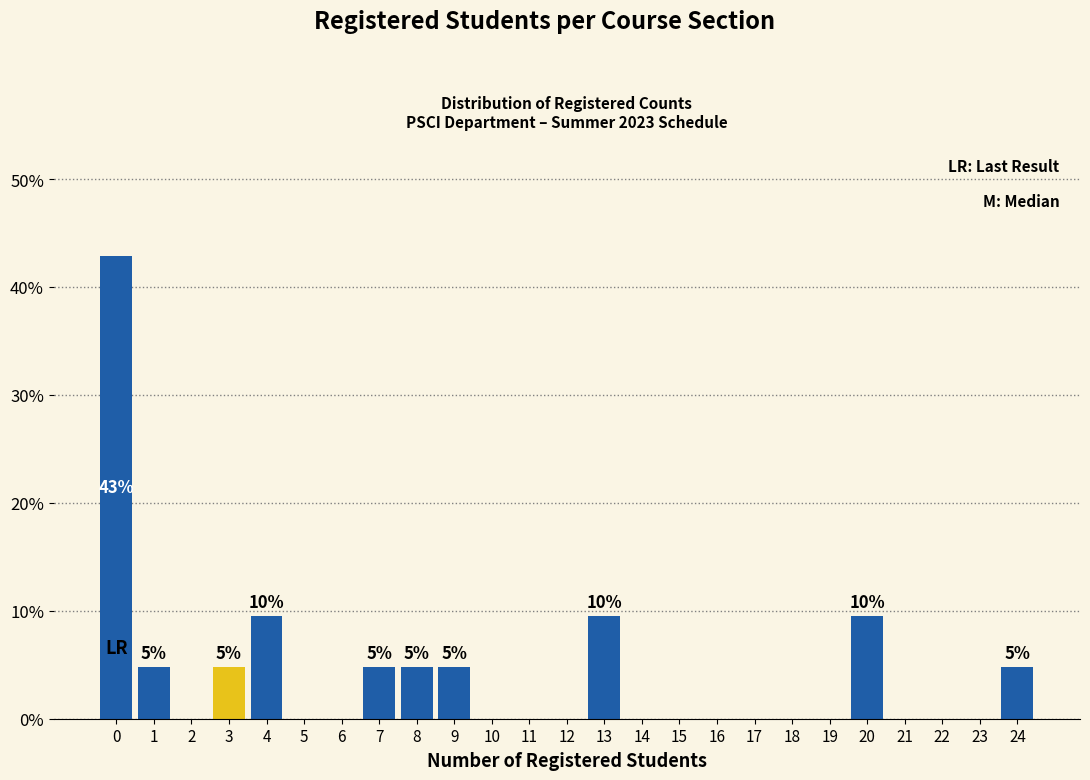

Which range on the x-axis has the tallest bar?

-0.5 to 0.5